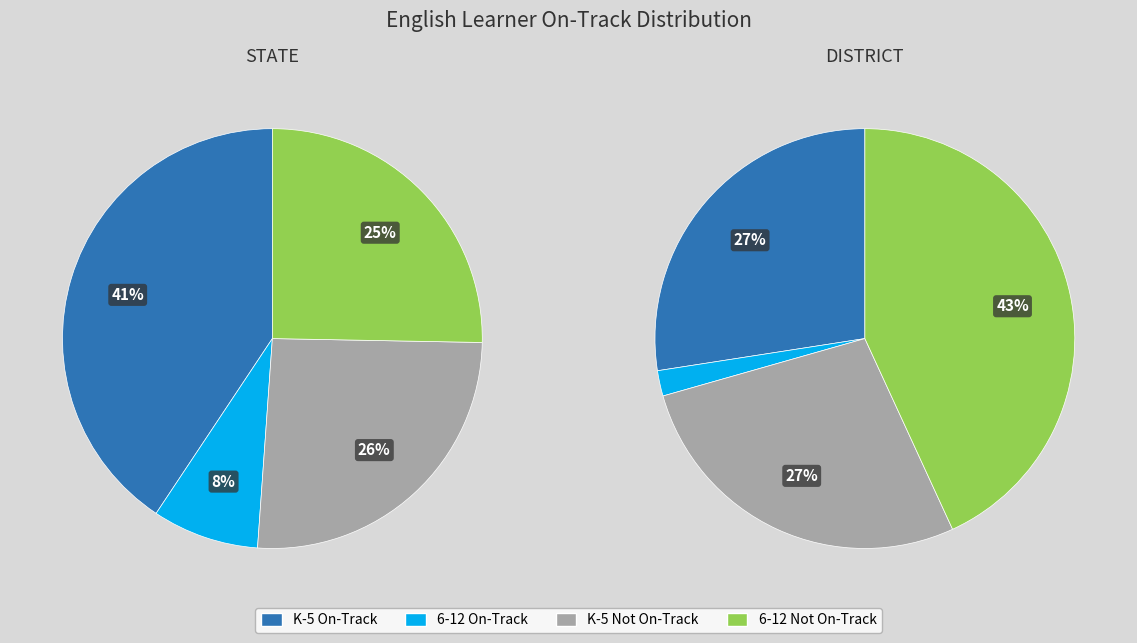

What portion of the pie excludes Grades K-5 (STATE)?

33.6%